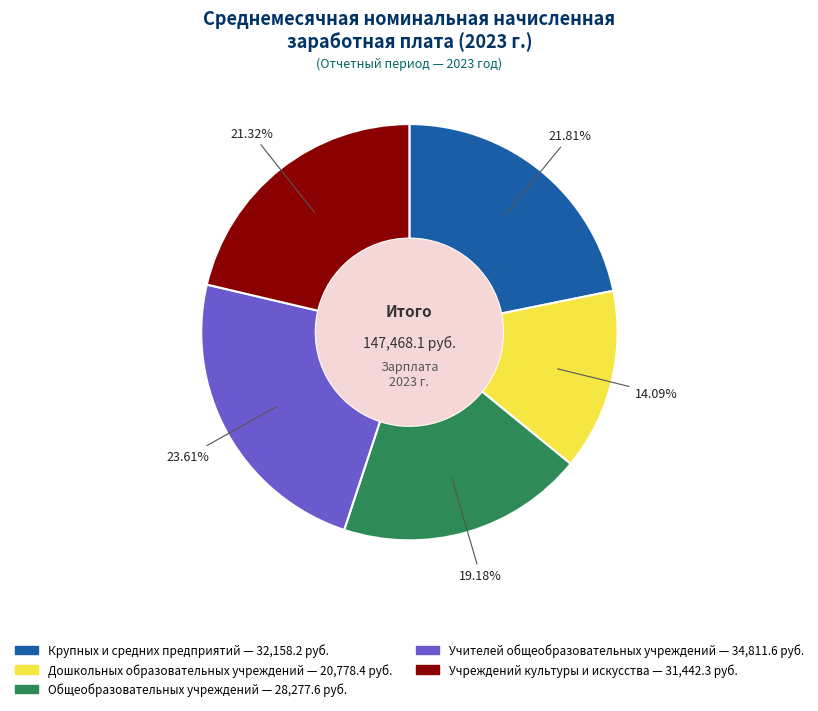

Which category has the smallest portion of the pie?

Дошкольных образовательных учреждений